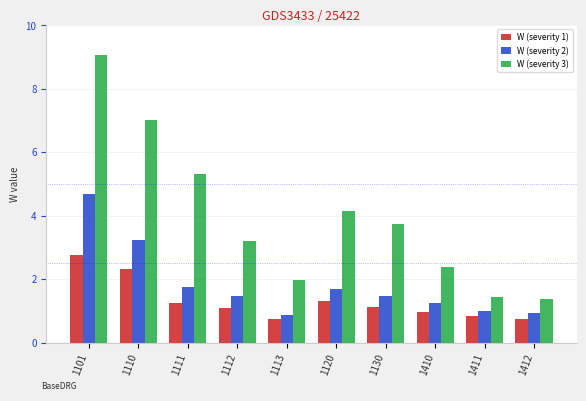

List the series in order of their overall mean, highest first.

W (severity 3), W (severity 2), W (severity 1)